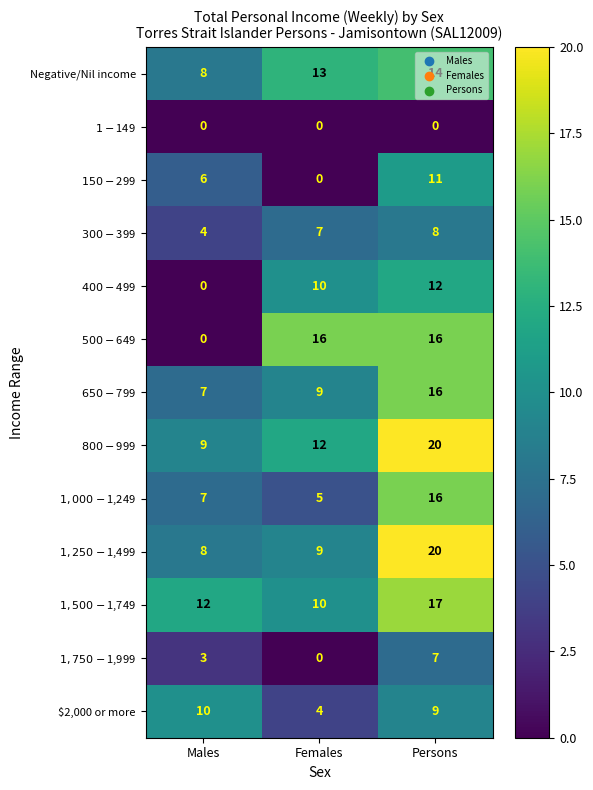

What is the sum of all $2,000 or more values?

23